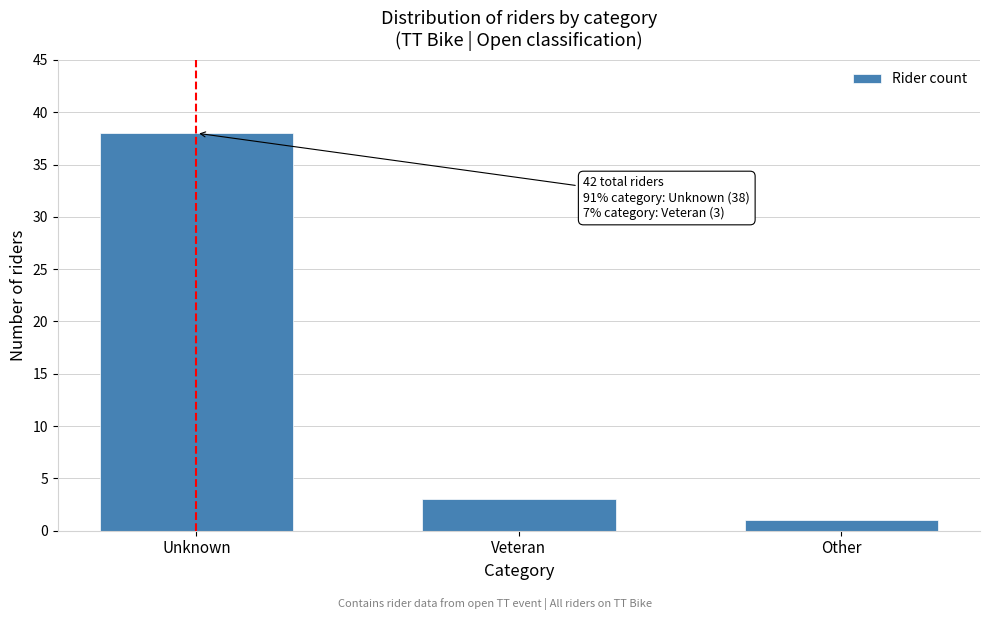

Reading right to left, list all the values displayed in this chart.

Other=1	Veteran=3	Unknown=38